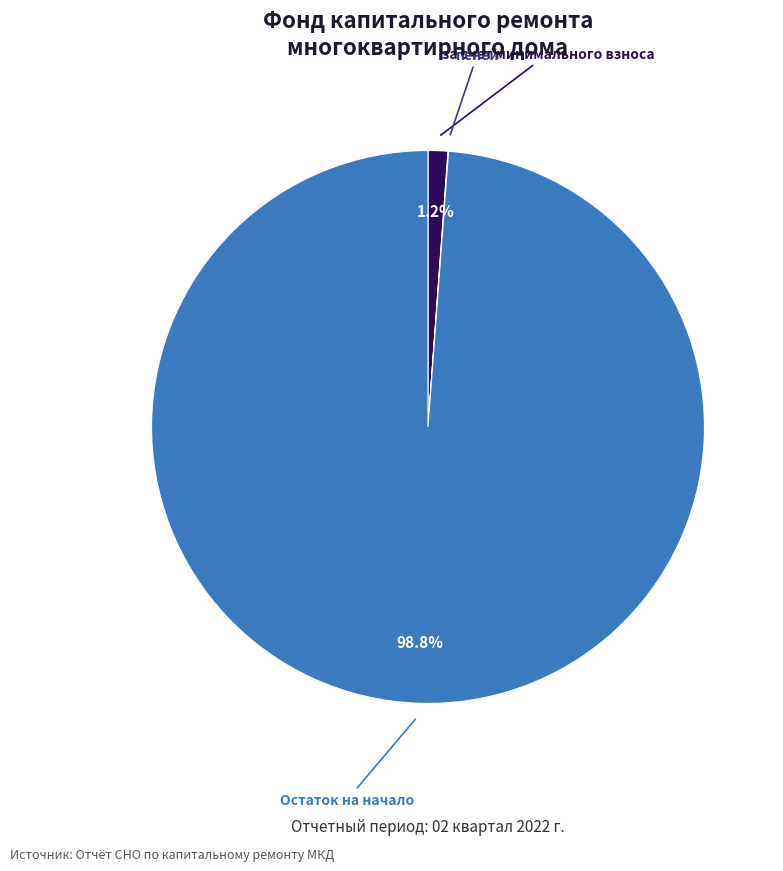

Is there a majority slice in this chart?

Yes